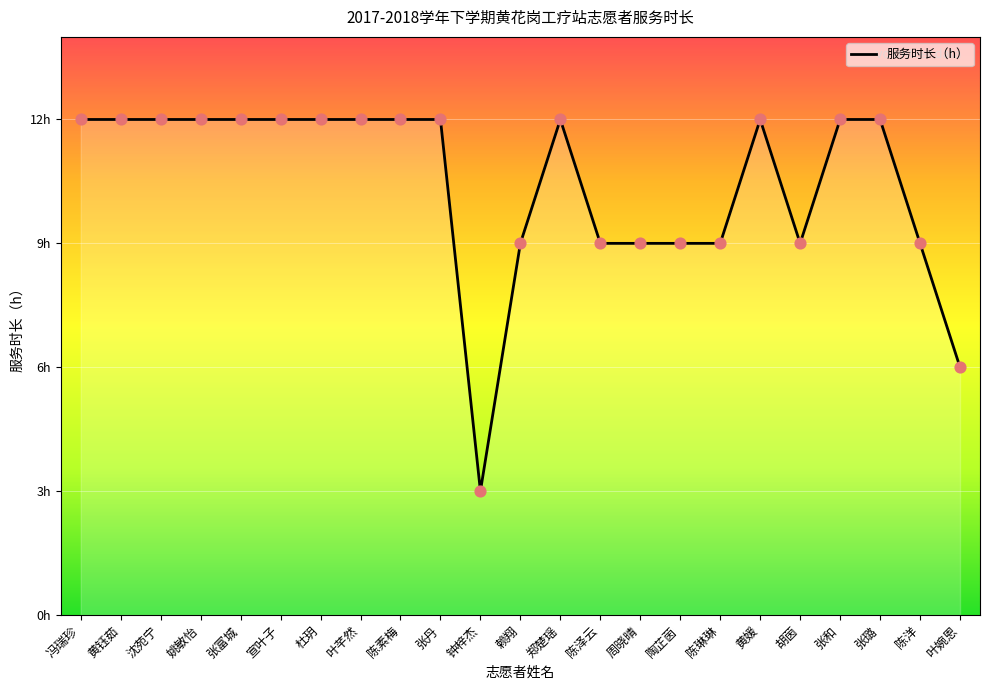

Approximately how many times larger is the value at 叶婉恩 compared to 周晓晴?

0.7